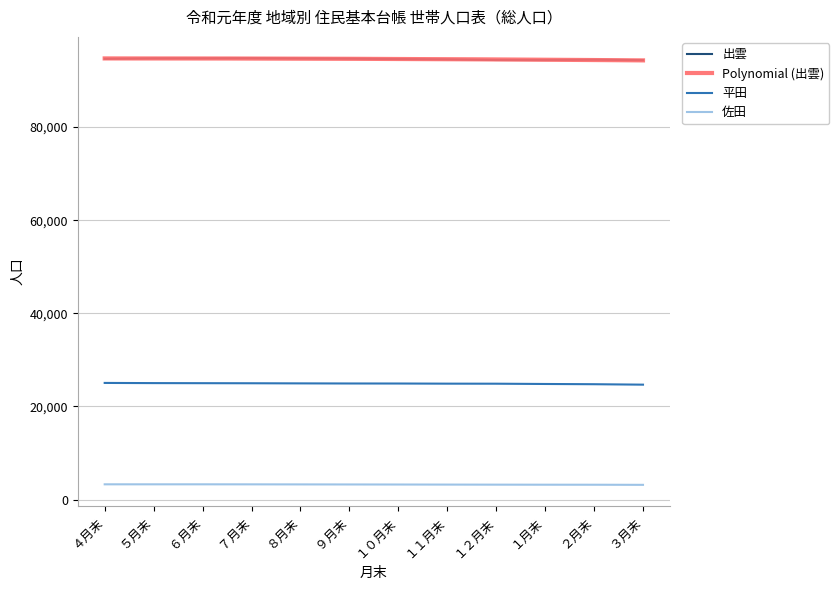

At which label does 佐田 first exceed 3263?

４月末